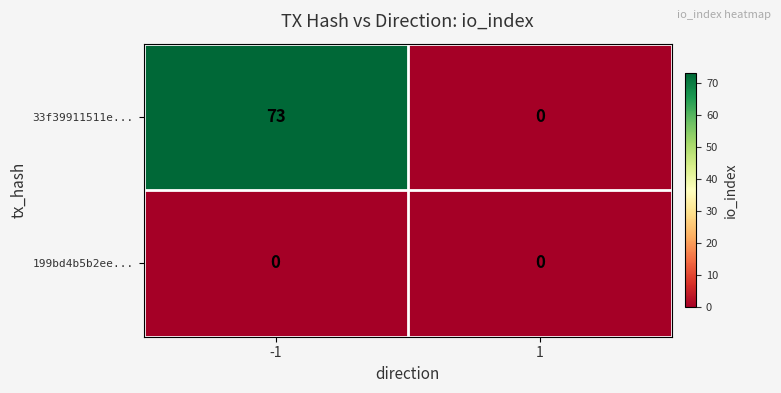

The value of 33f39911511e... at -1 is 73. True or false?

True